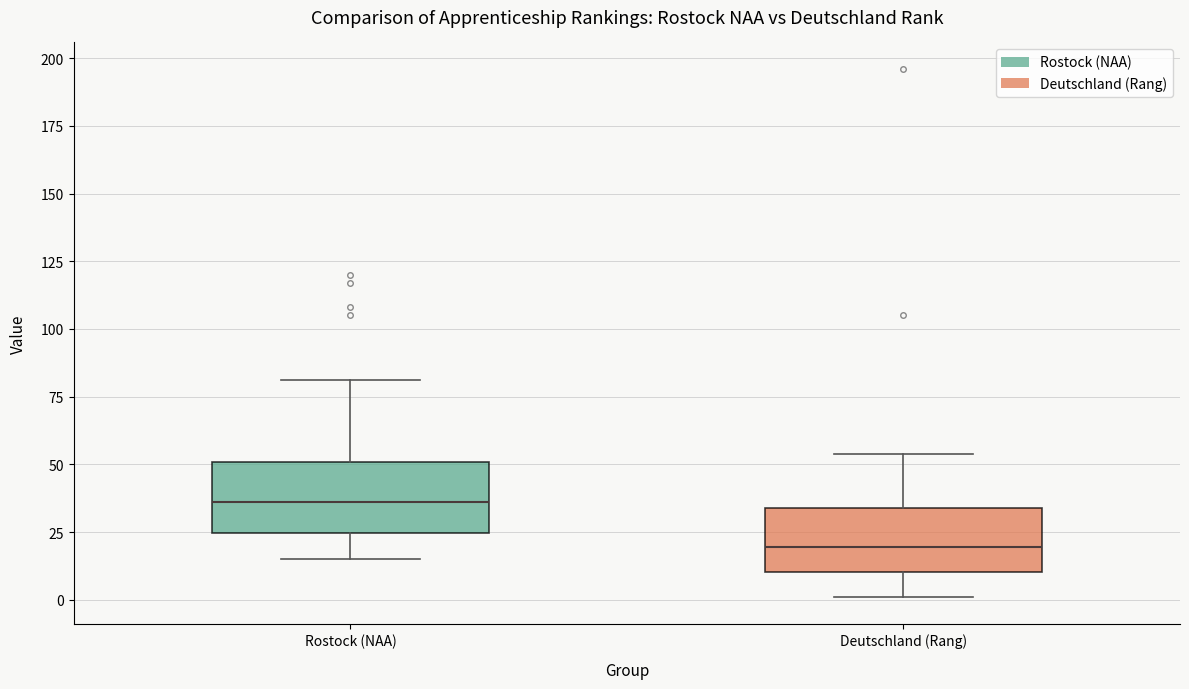

Reading left to right, read every box against the y-axis: the position of its median line, the range the box covers, and the ends of its whiskers. The values are not printed on the chart, so give them approximately, as read against the axis.

Rostock (NAA): median 35, box 25 to 50, whiskers 15 to 80
Deutschland (Rang): median 20, box 10 to 35, whiskers 0 to 55